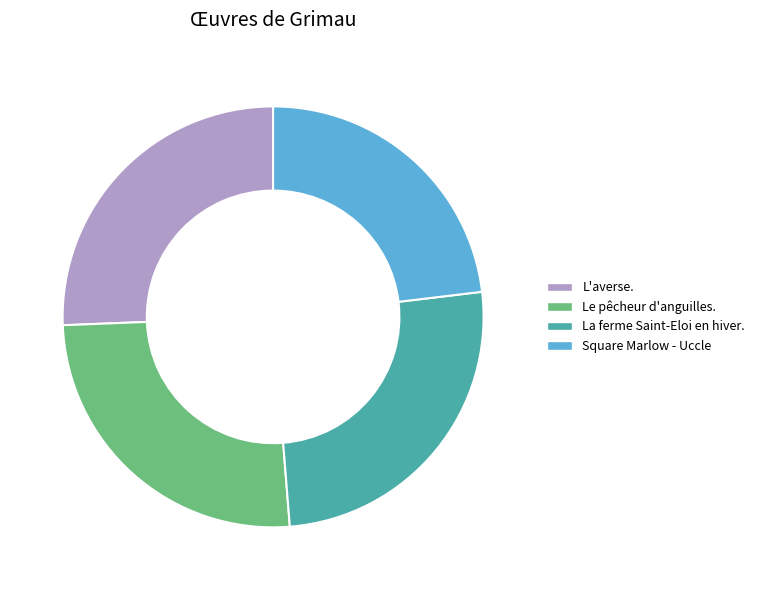

What is the smallest slice in the pie chart?

Square Marlow - Uccle